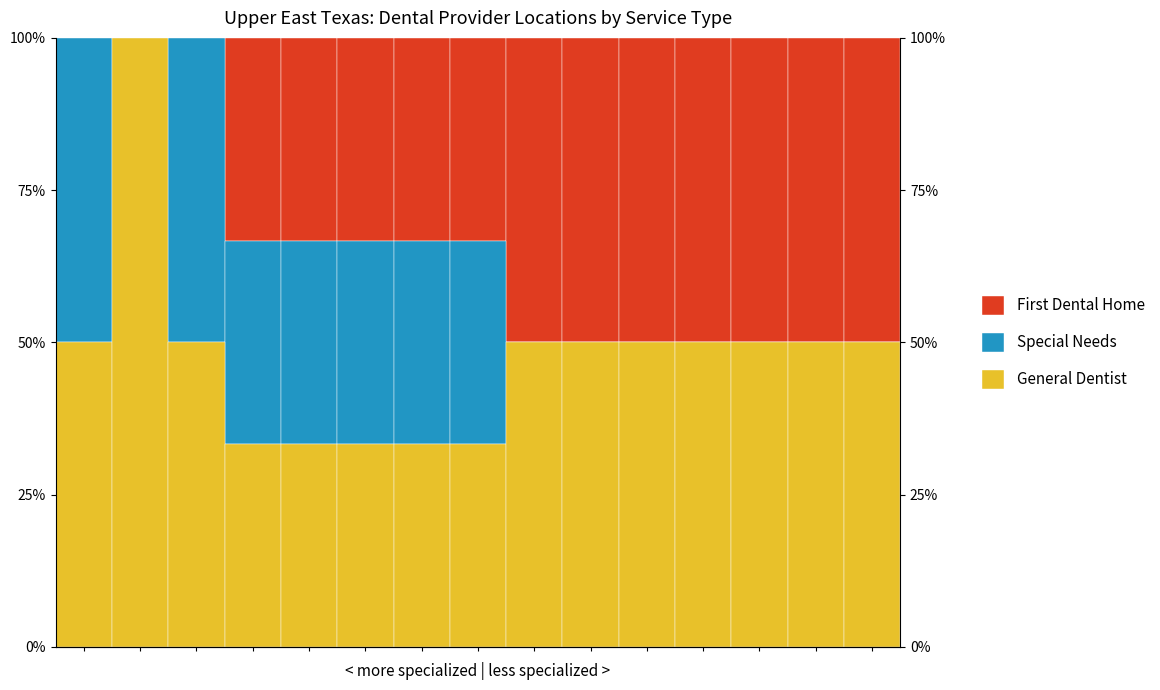

Which series has the largest range (max minus min)?

General Dentist